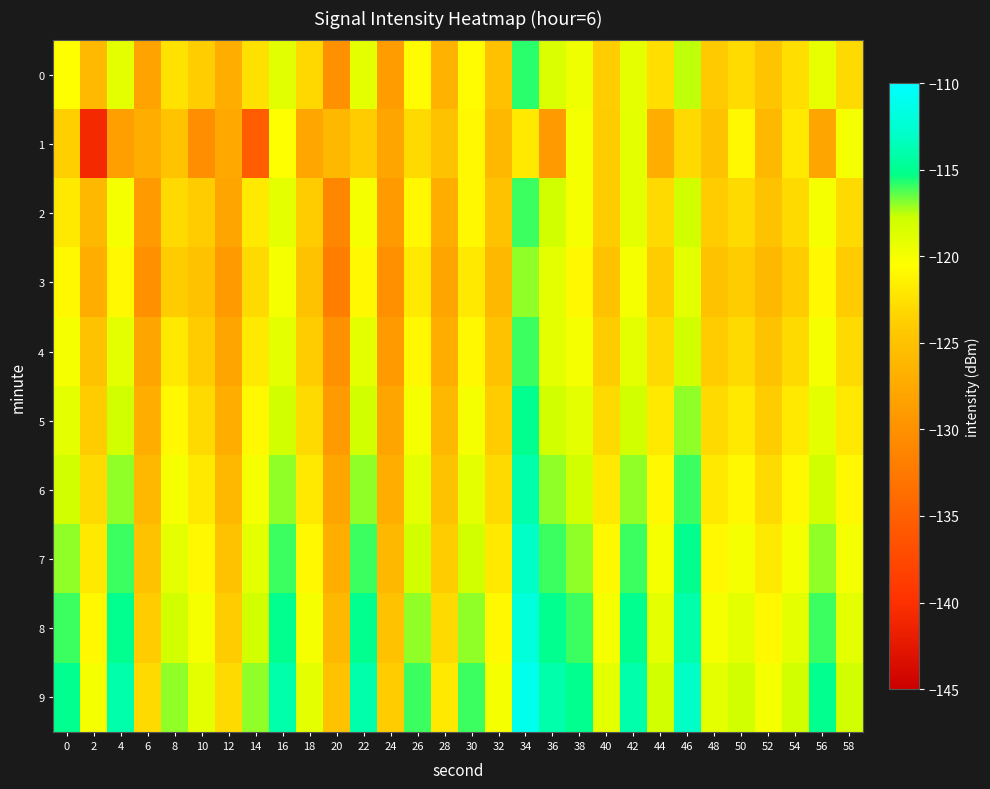

What is the total value across all series at 50?

-1213.9